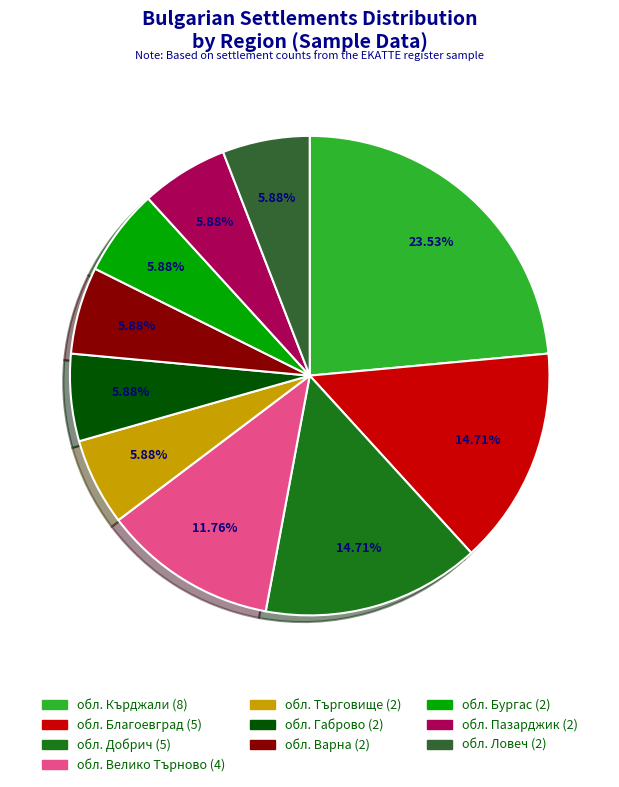

Does any single category account for the majority?

No